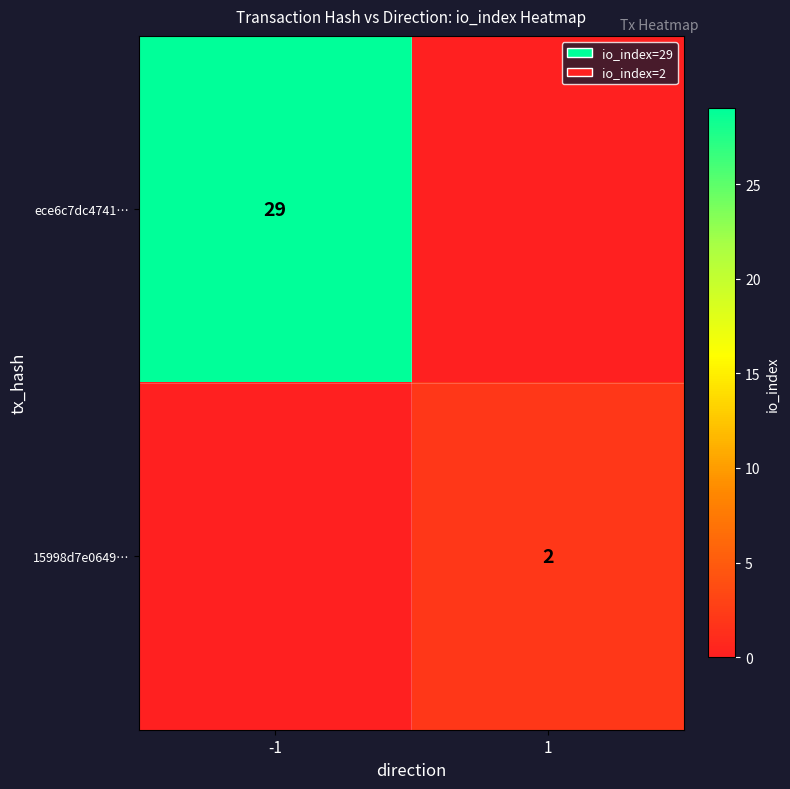

What is the total value across all series at -1?

29